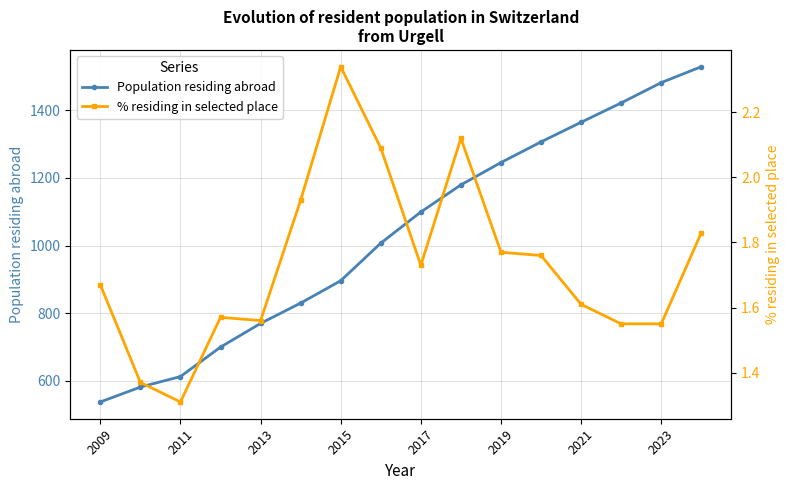

What is the difference between the maximum and minimum values in the Population residing abroad series?

990